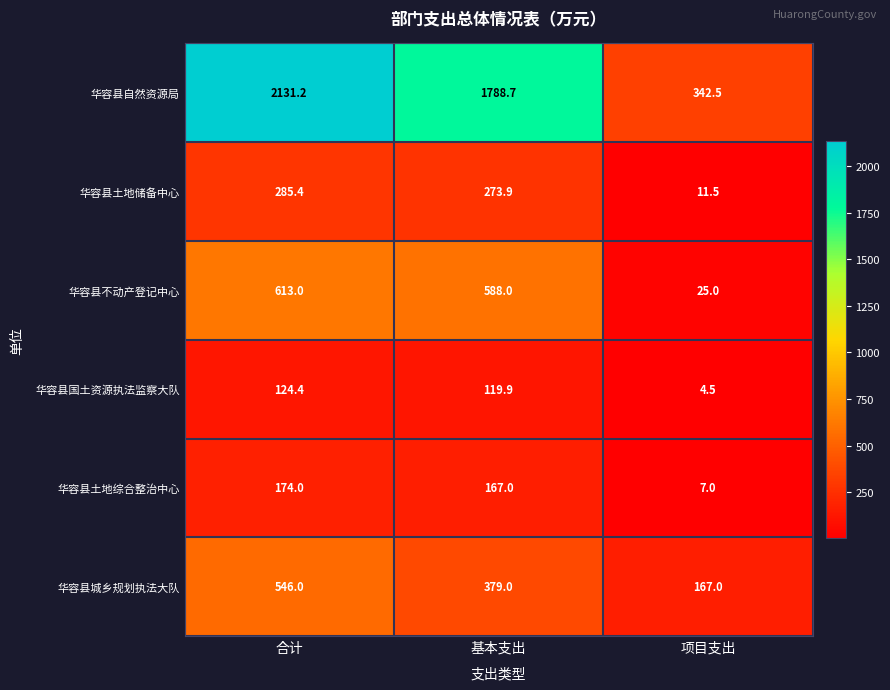

Which series has the largest range (max minus min)?

华容县自然资源局